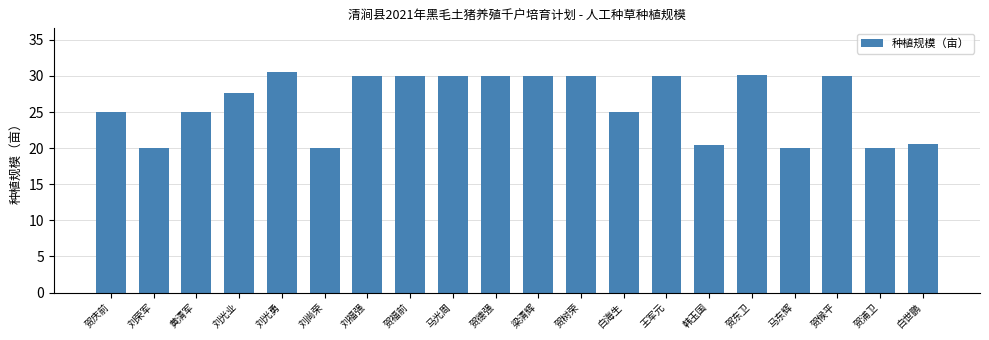

What is the label of the 11th bar from the right?

贺德强